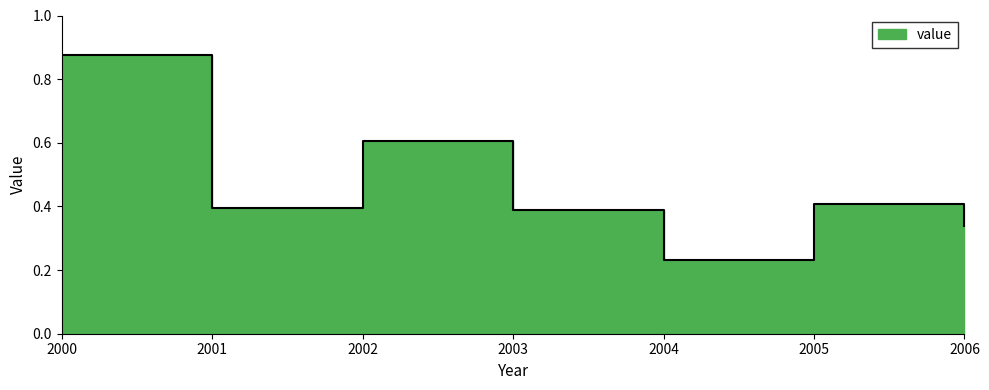

List the labels in order of value, smallest first.

2004, 2006, 2003, 2001, 2005, 2002, 2000